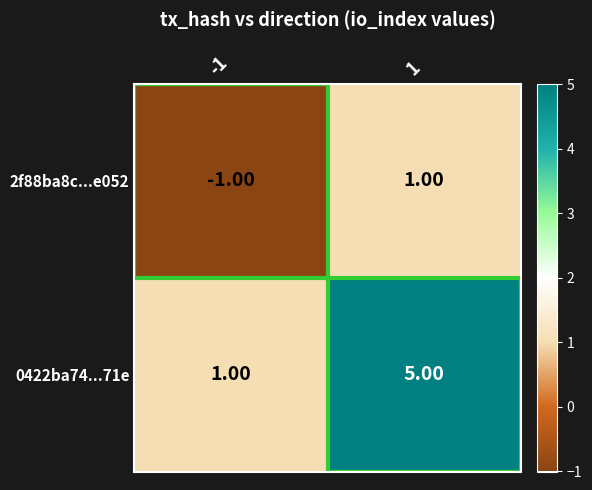

Count the number of categories in the chart.

2